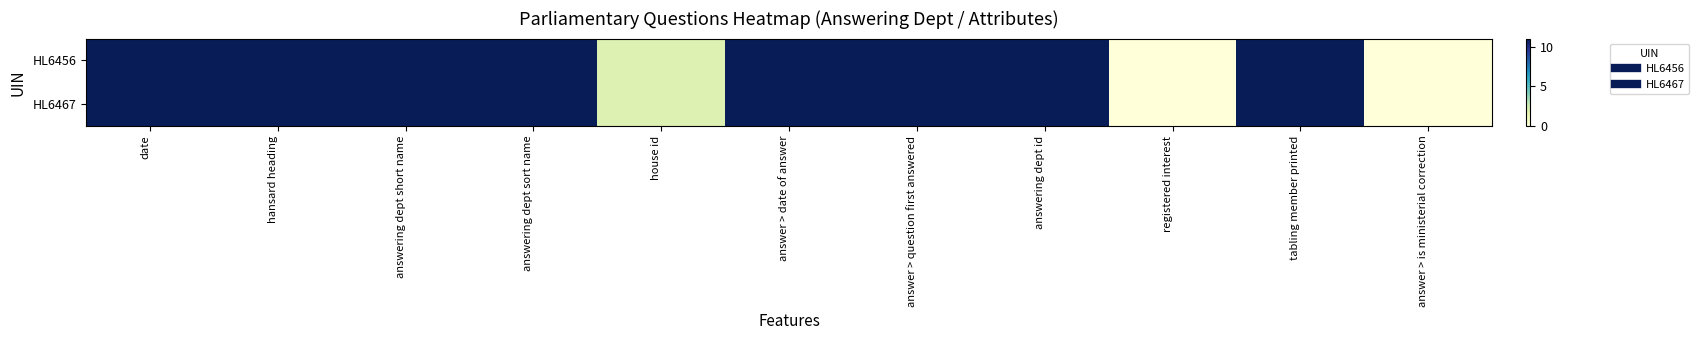

Which series has the largest range (max minus min)?

HL6456